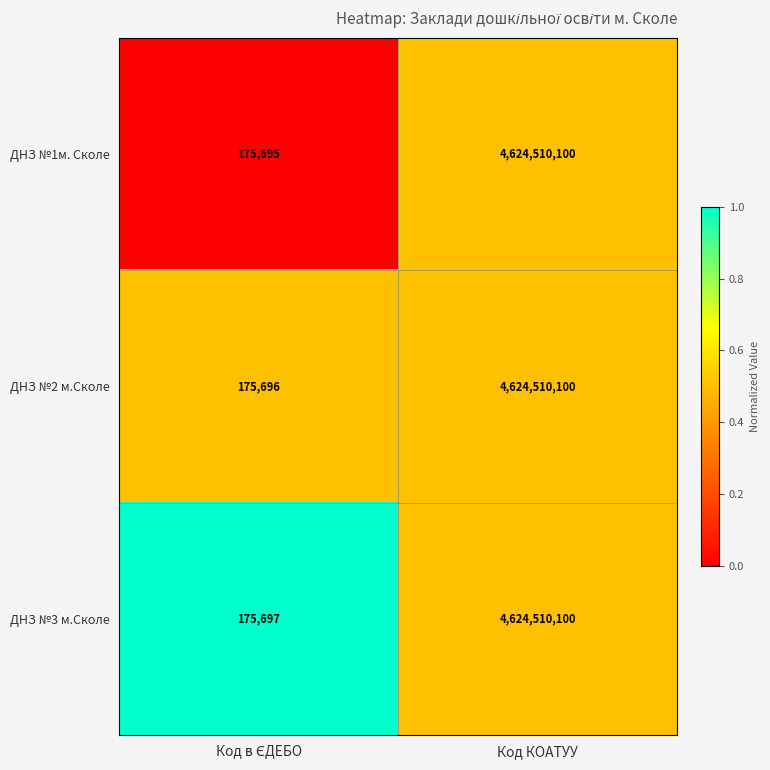

What is the total value across all series at Код КОАТУУ?

13873530300